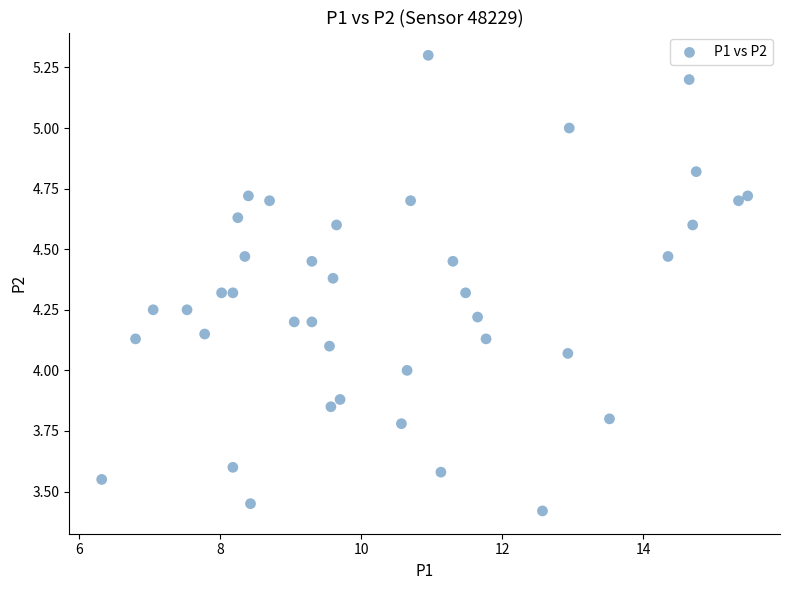

What is the range of X values (max minus min)?

9.2